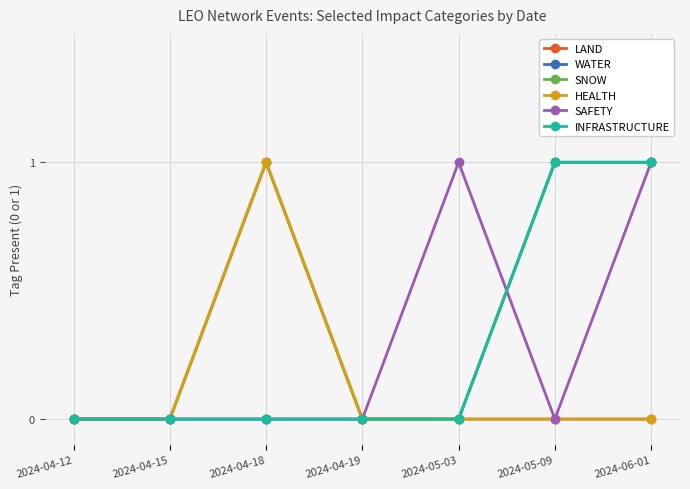

At which label does SAFETY reach its peak?

2024-05-03